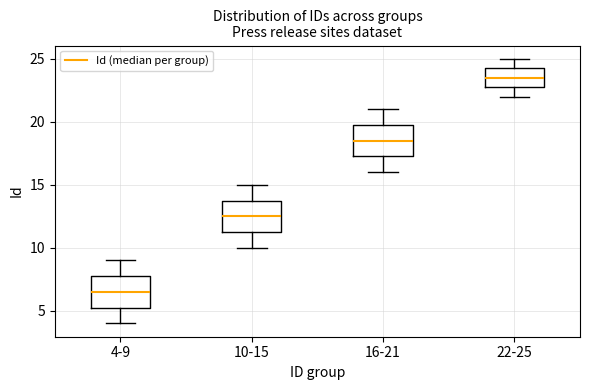

Where does the lower whisker of the box for 10-15 end on the y-axis? The values are not printed on the chart, so give them approximately, as read against the axis.

10.0